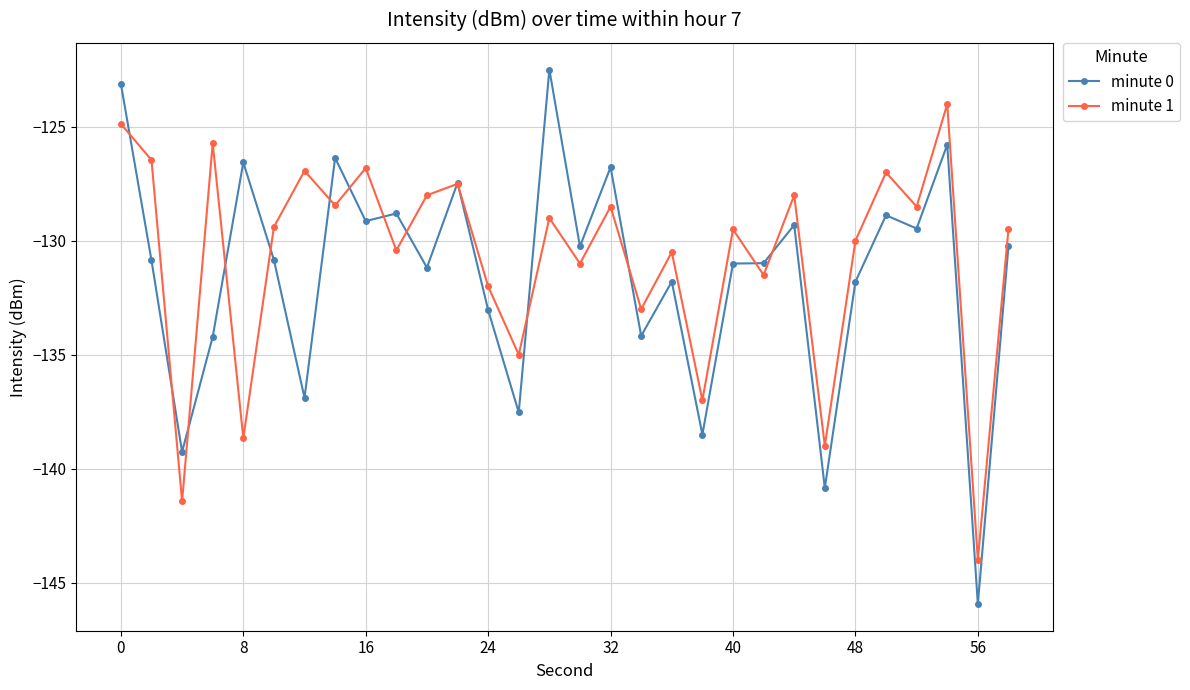

What is the value of the minute 1 point at the 29th from the left?

-144.0